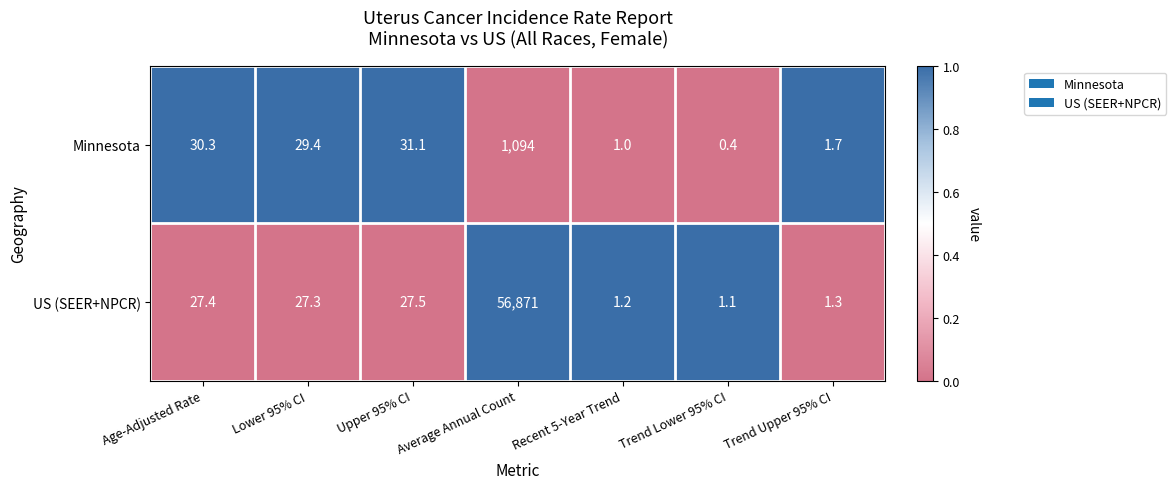

What is the maximum value for Minnesota?

1094.0